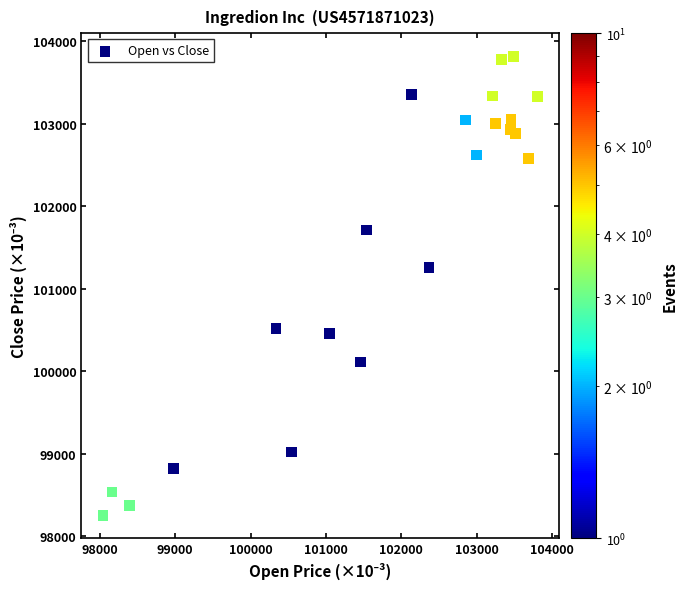

What is the range of X values (max minus min)?

5763